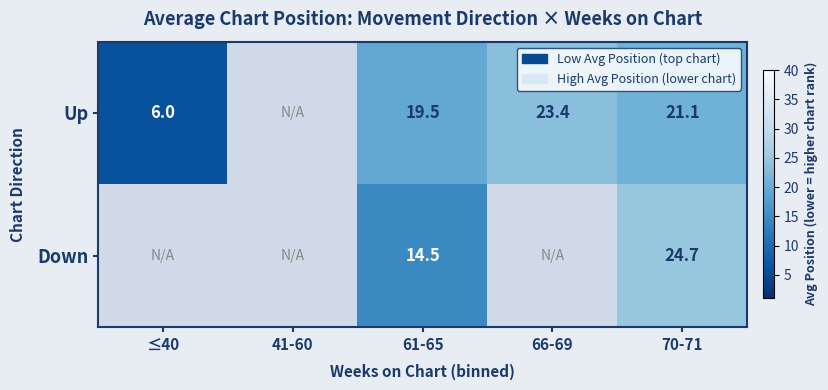

Rank the series at 61-65 from highest to lowest value.

Up, Down